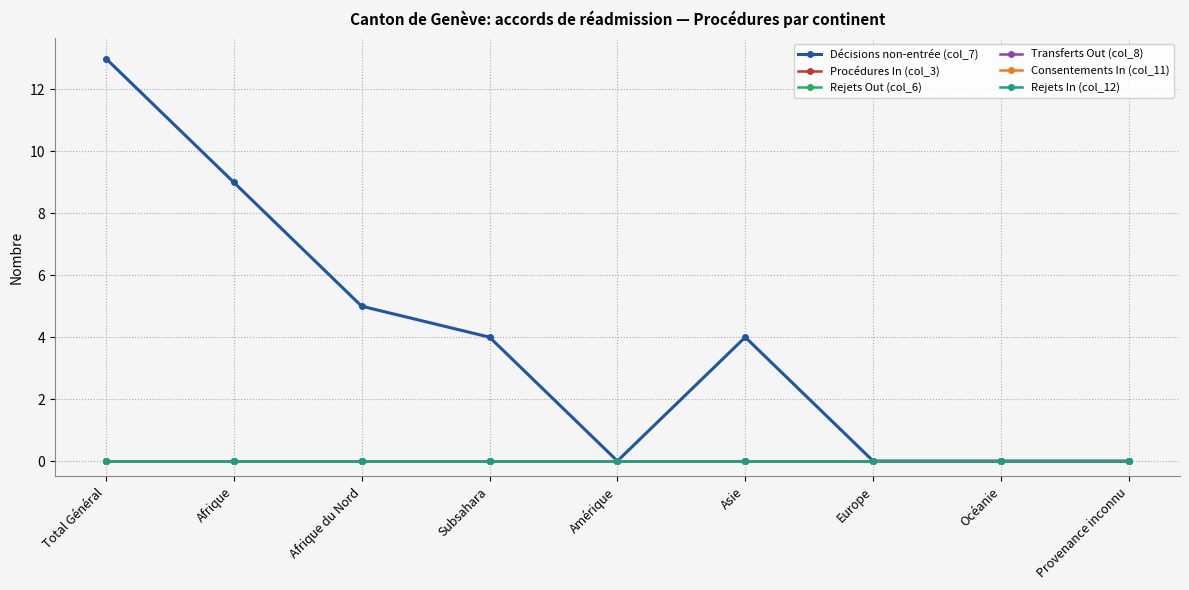

Does the chart have visible grid lines?

Yes